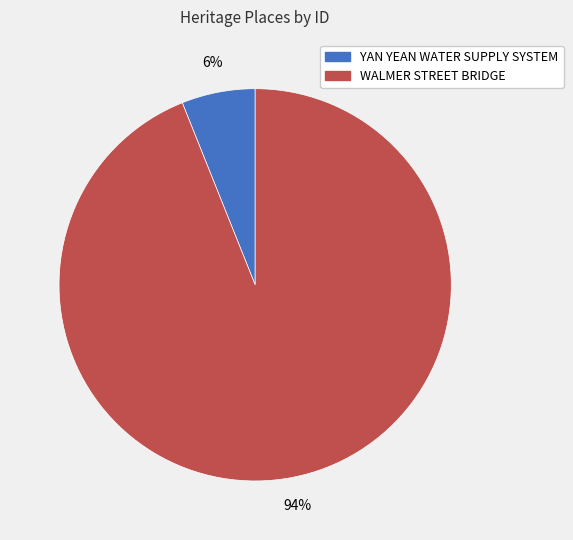

To the nearest percent, what portion does WALMER STREET BRIDGE represent?

94%